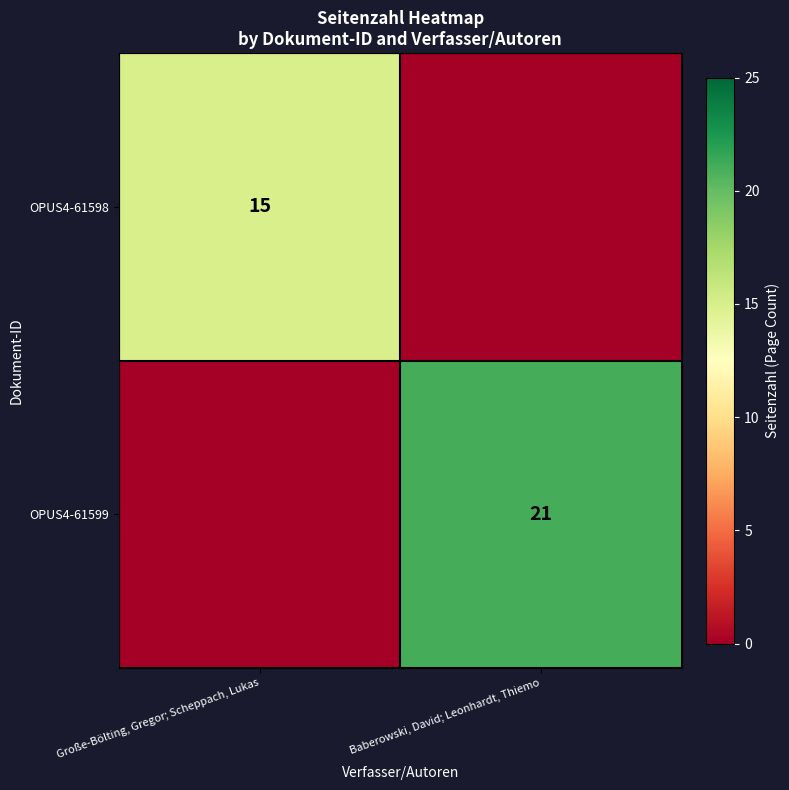

Is the value of OPUS4-61599 at Baberowski, David; Leonhardt, Thiemo greater than the value of OPUS4-61598 at Große-Bölting, Gregor; Scheppach, Lukas?

Yes